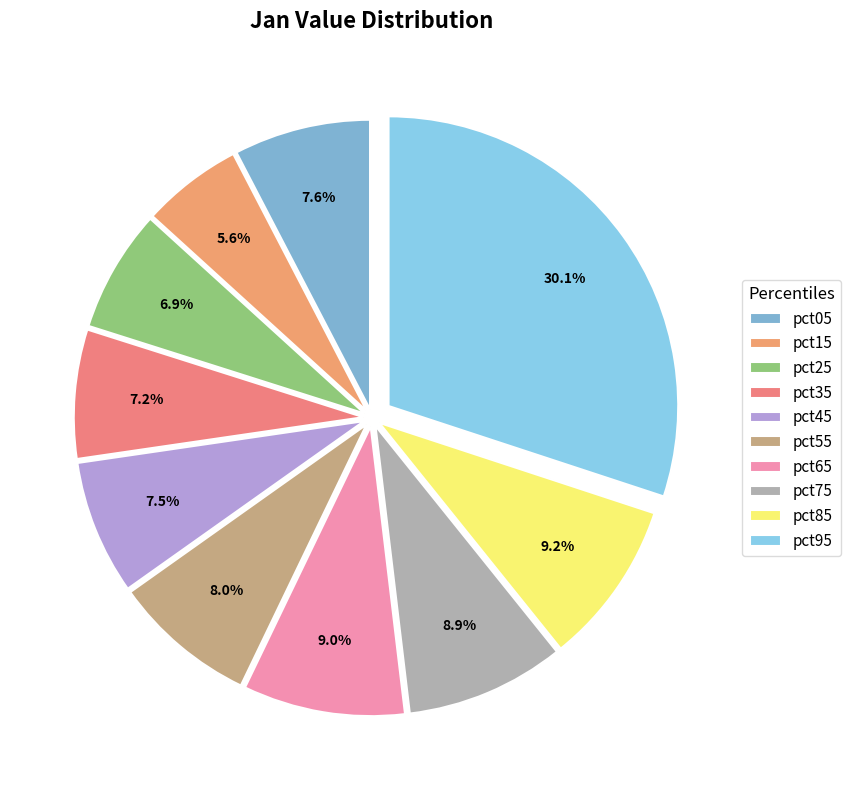

Which slice is the smallest?

pct15